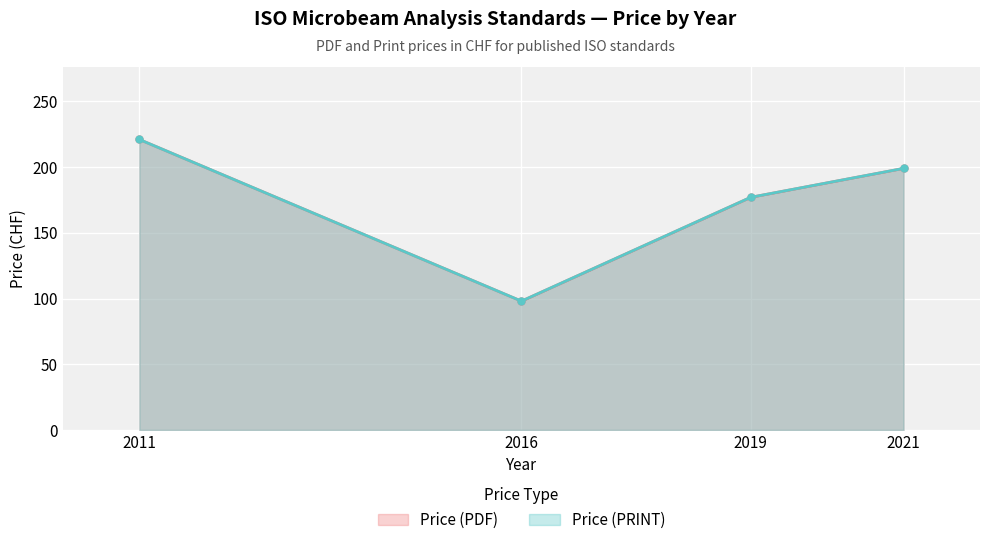

What is the difference between the maximum and minimum values in the Price (PRINT) series?

123